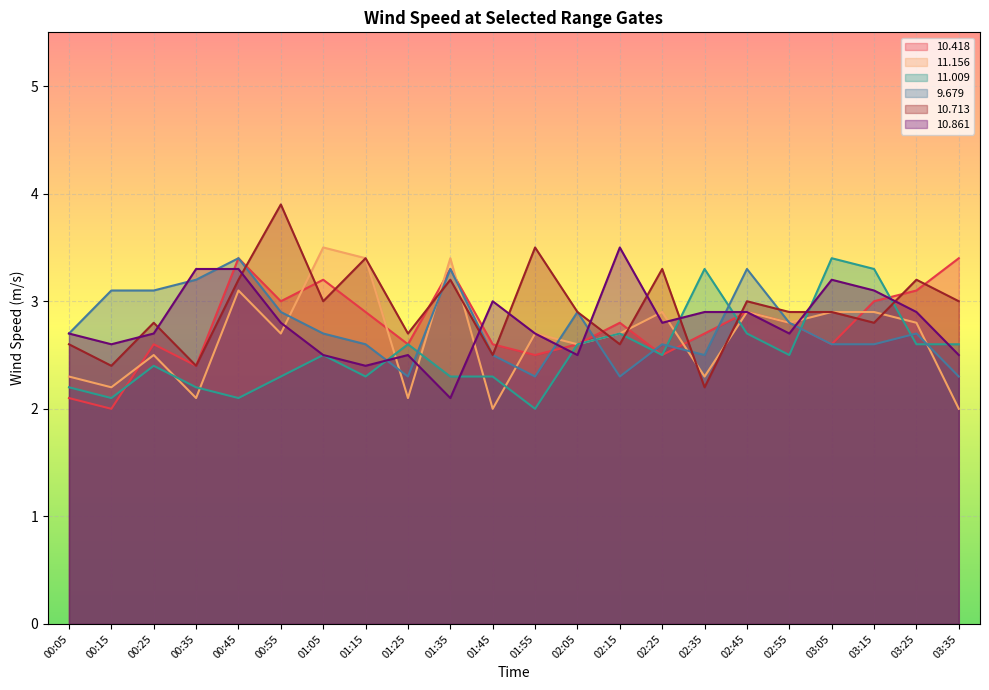

What is the minimum value for  10.713?

2.2